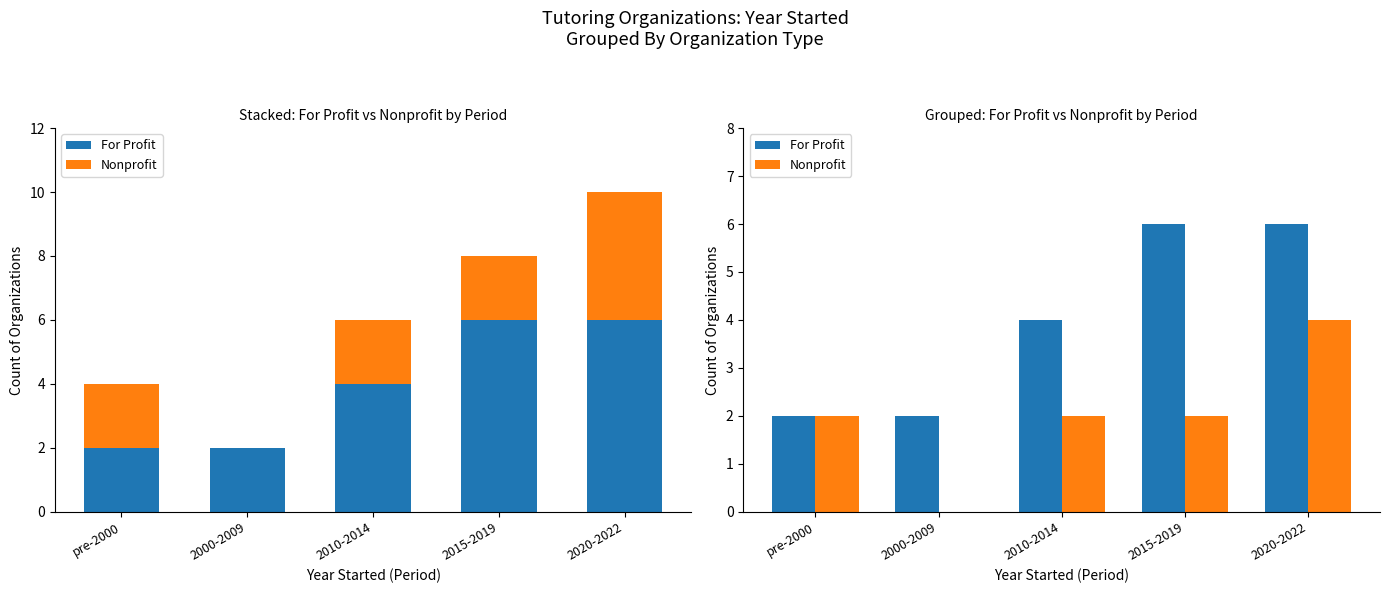

The For Profit series shows 8 at 2015-2019. True or false?

False